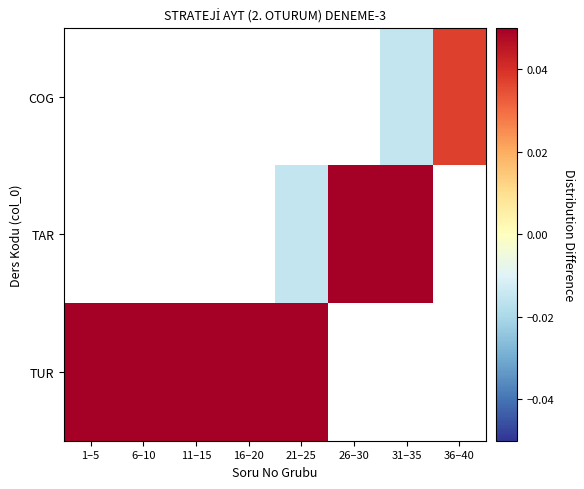

How many data points in TAR are above 0?

2